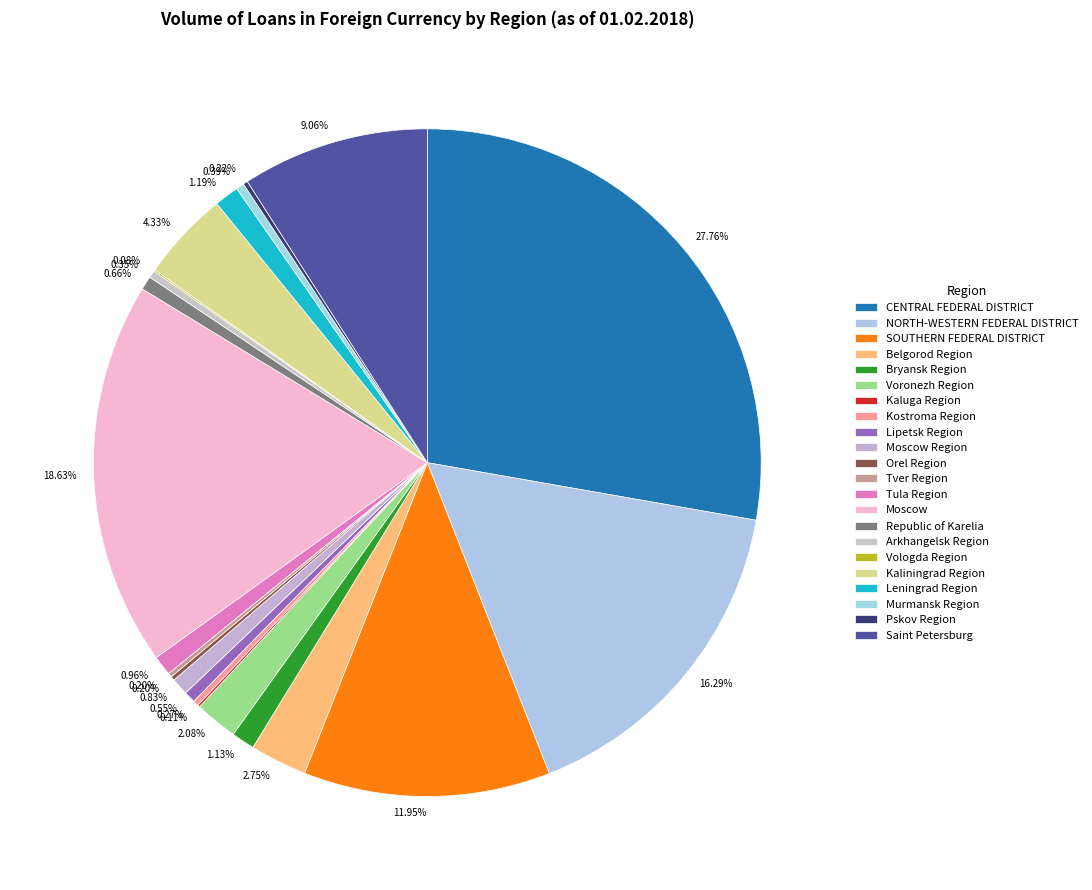

Which slice is the smallest?

Vologda Region